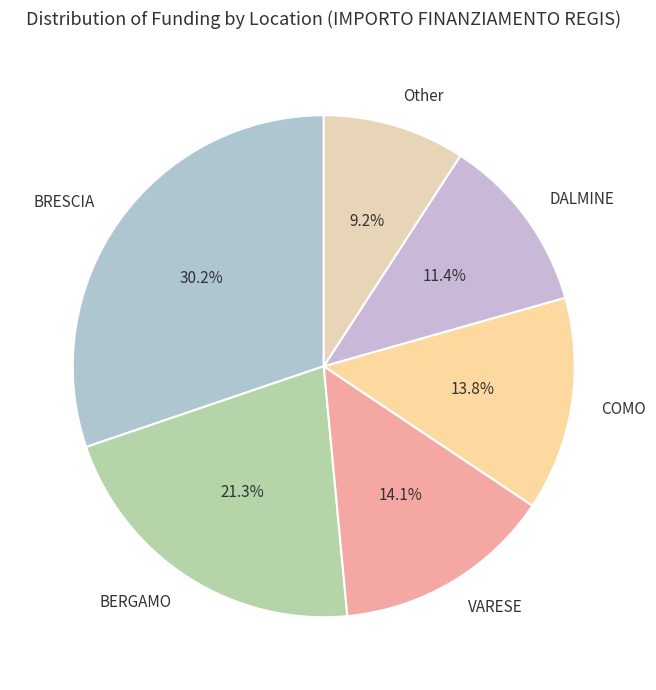

Is the sum of VARESE and BRESCIA greater than half?

No